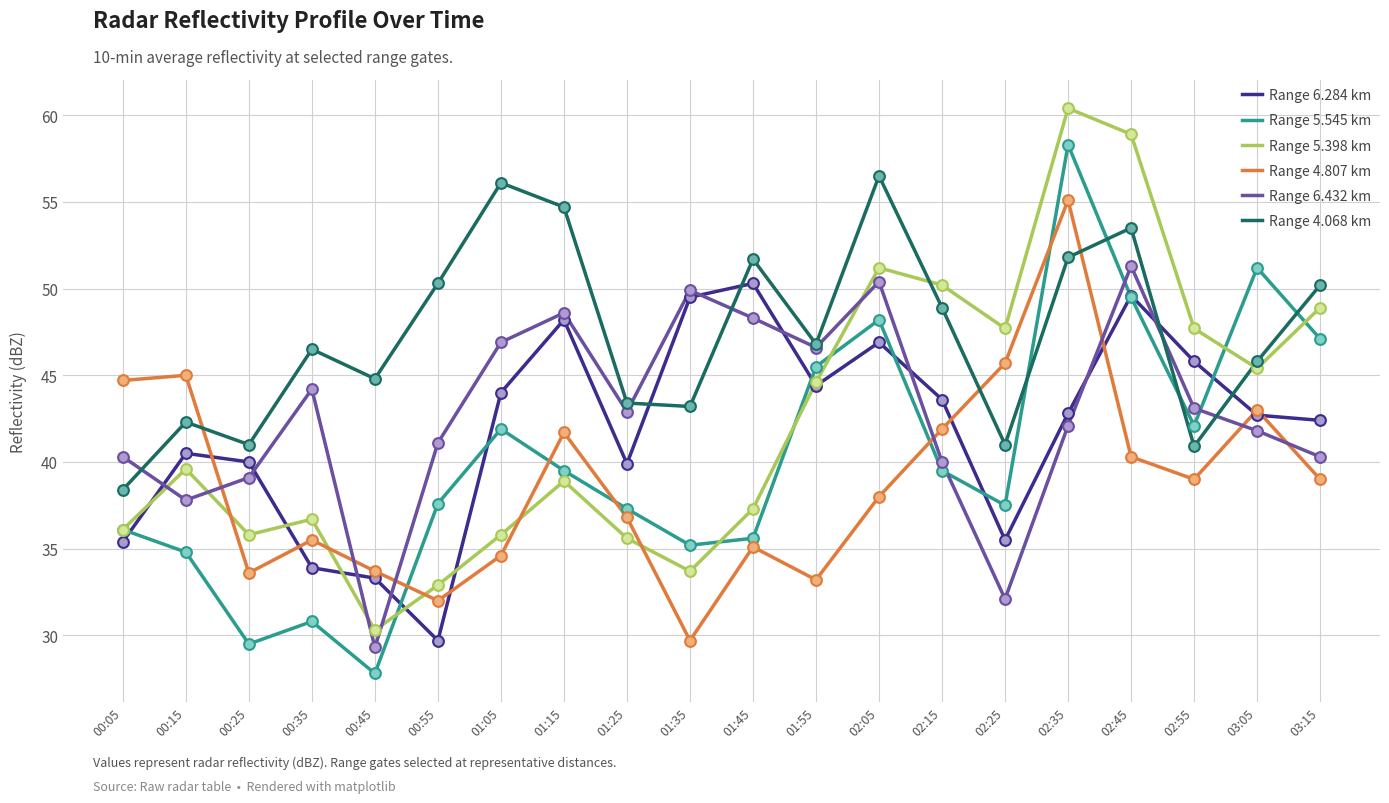

At which category is the sum across all series the highest?

02:35